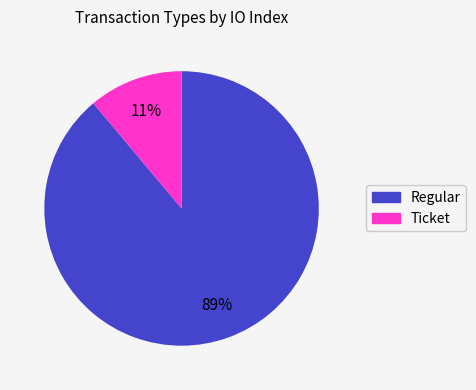

Which category has the biggest portion of the pie?

Regular